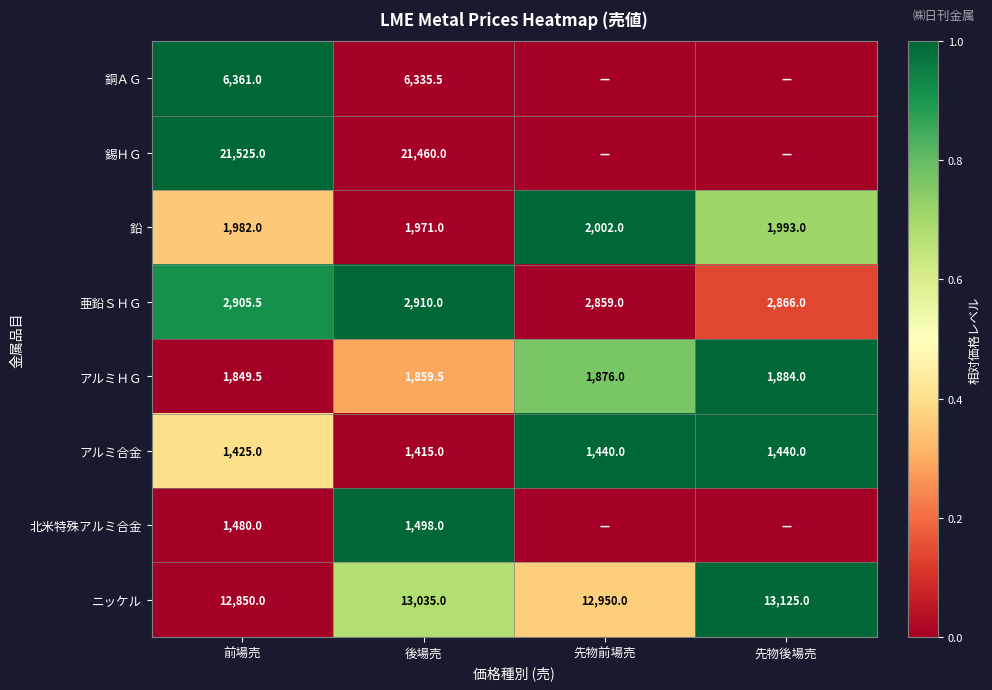

Rank the series at 前場売 from highest to lowest value.

錫ＨＧ, ニッケル, 銅ＡＧ, 亜鉛ＳＨＧ, 鉛, アルミＨＧ, 北米特殊アルミ合金, アルミ合金